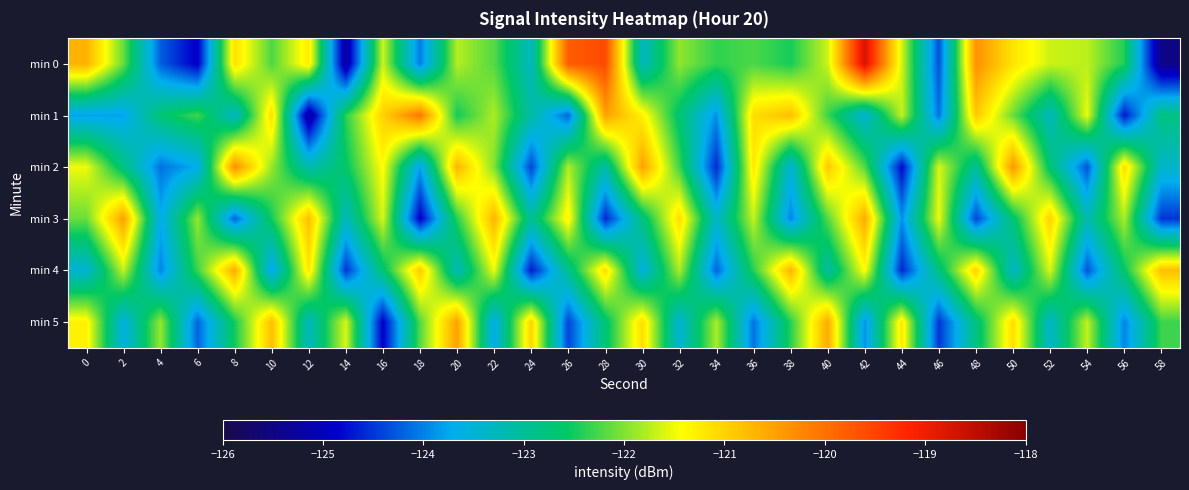

At which category is the sum across all series the highest?

42